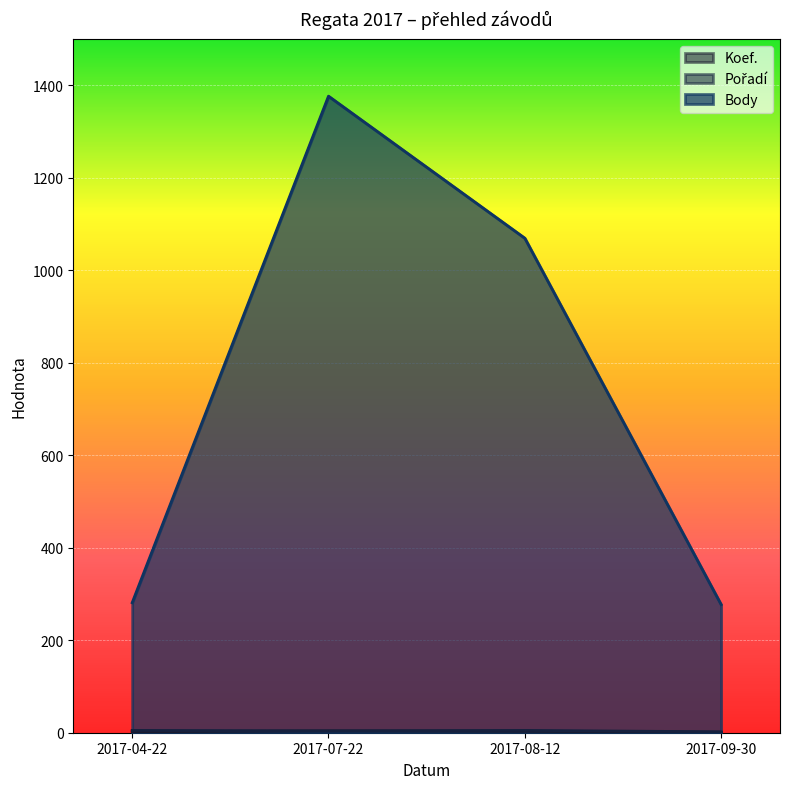

True or false: Pořadí and Body cross at least once.

False